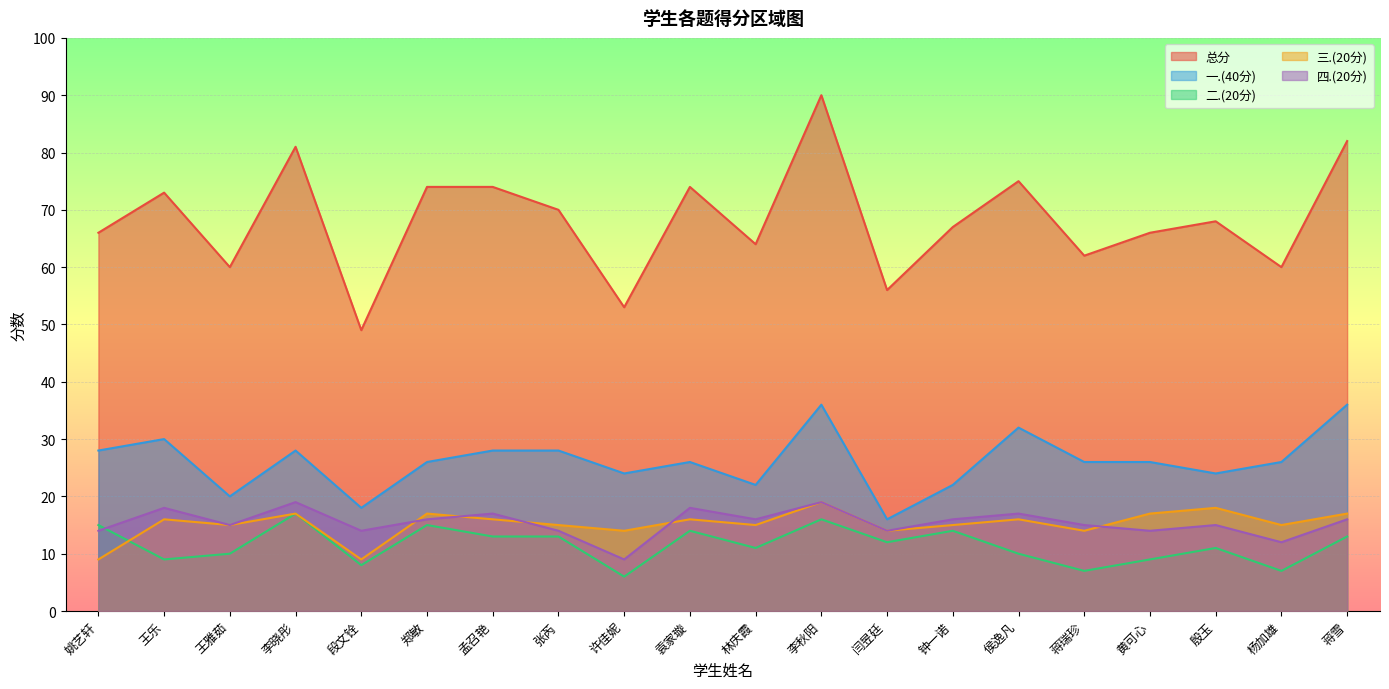

What is the label of the 20th point from the left?

蒋雪